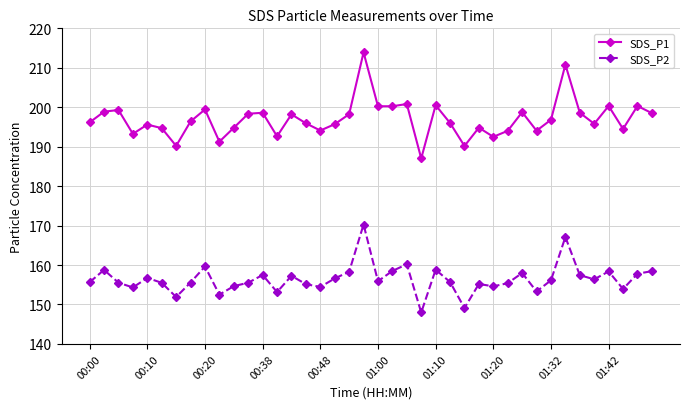

What is the value of the SDS_P1 point at the 25th from the left?

200.5